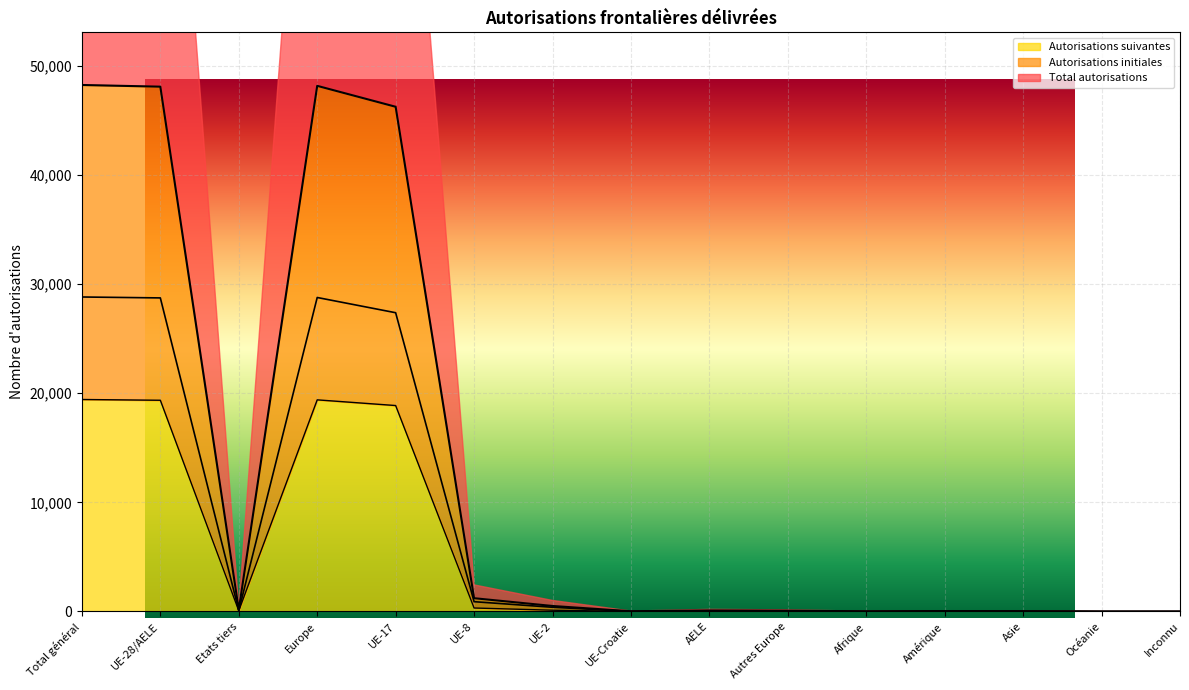

Count the number of categories in the chart.

15